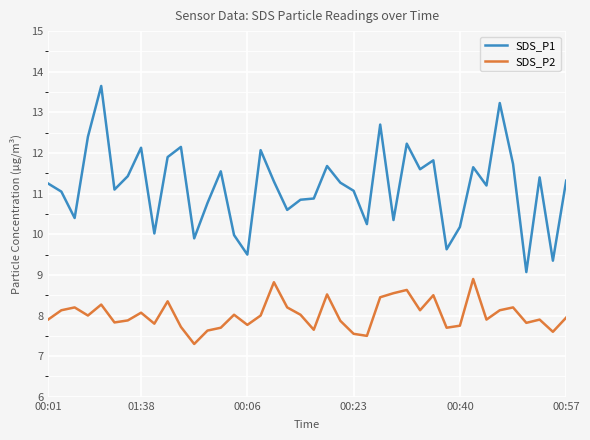

Rank the series by their maximum value, from lowest to highest.

SDS_P2, SDS_P1